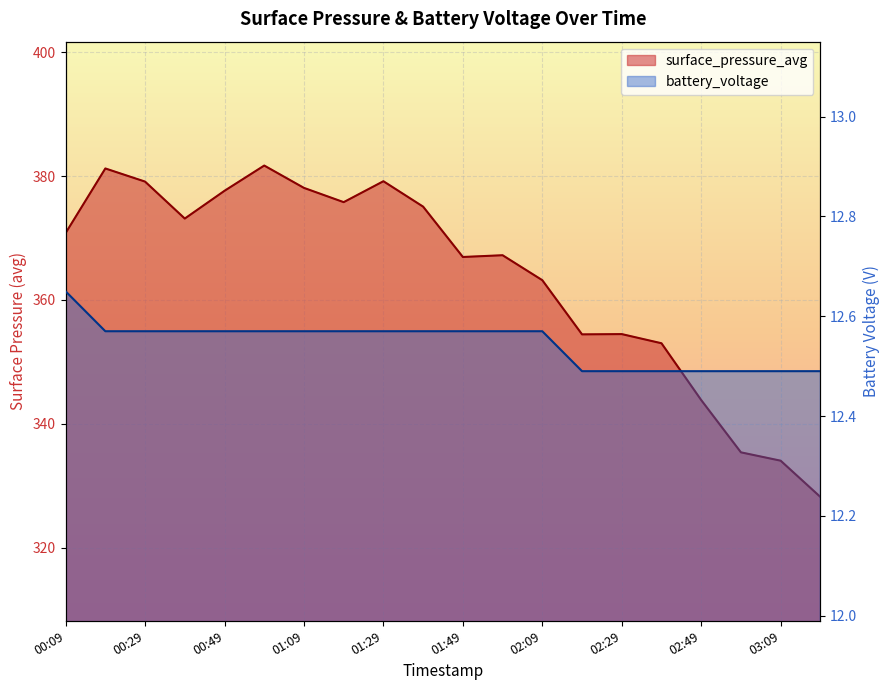

Is it true that surface_pressure_avg equals 199.5 at 00:59?

False